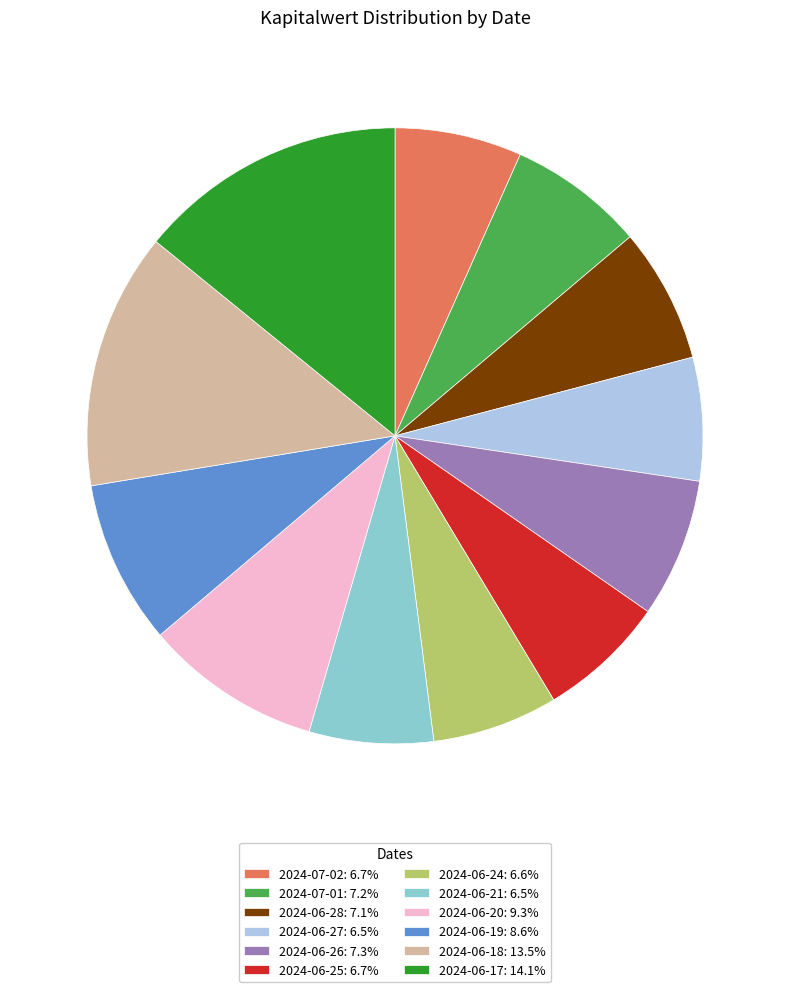

Which has a higher value, 2024-06-21 or 2024-06-17?

2024-06-17